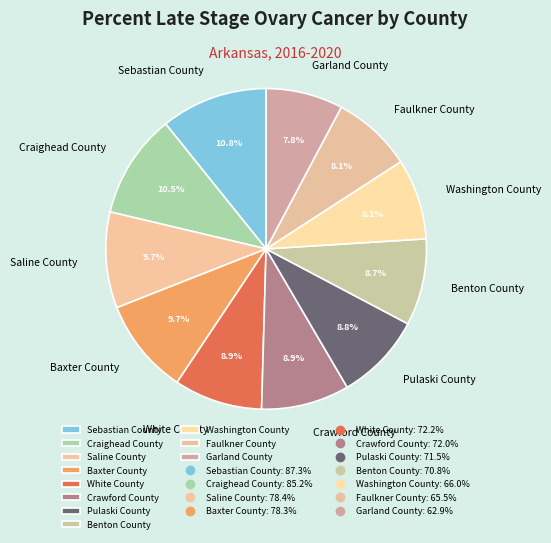

To the nearest percent, what is the difference between the Sebastian County and Washington County slice percentages?

3%